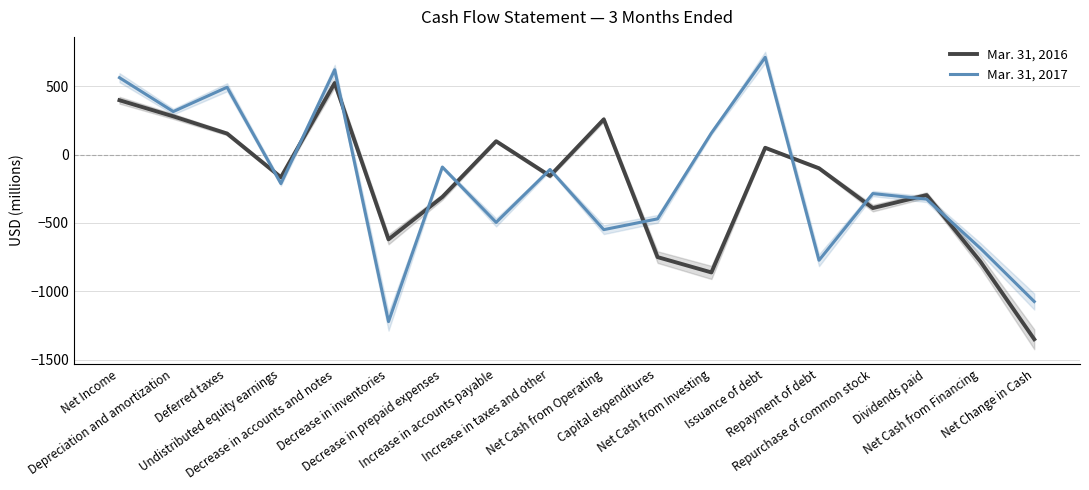

Between Undistributed equity earnings and Net Change in Cash, which series saw the biggest shift?

Mar. 31, 2016